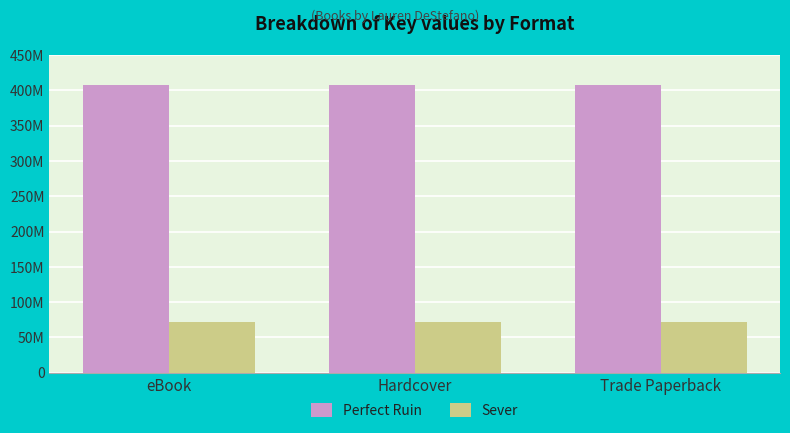

Which category has the highest value across all series?

eBook